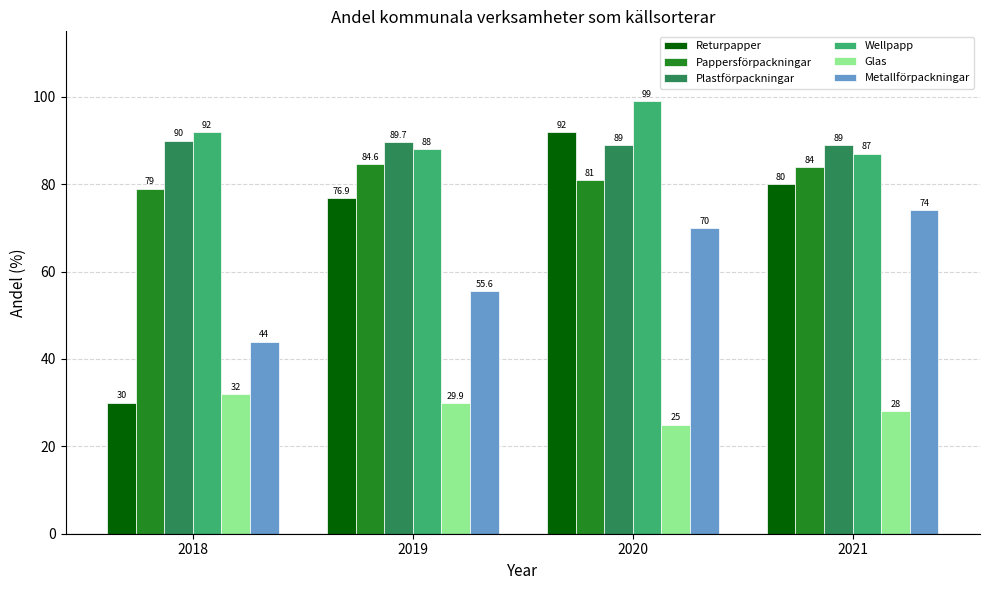

What is the difference between the second highest and minimum values in the Metallförpackningar series?

26.0